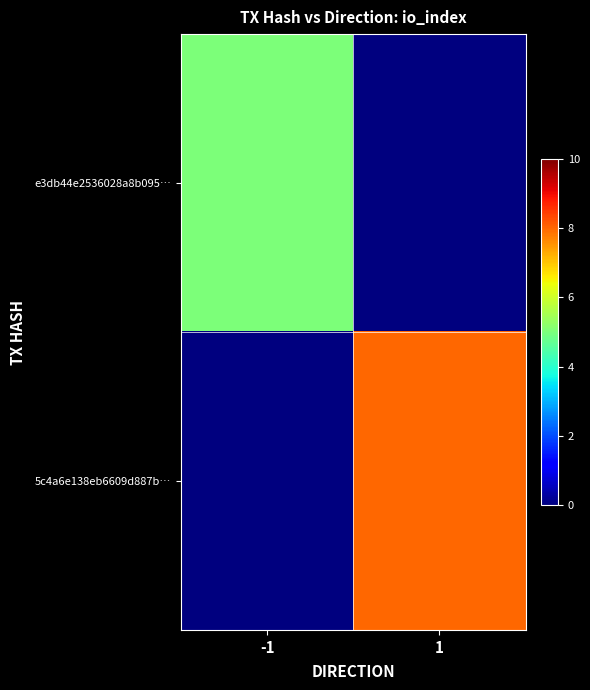

Between 1 and -1, which is larger?

-1